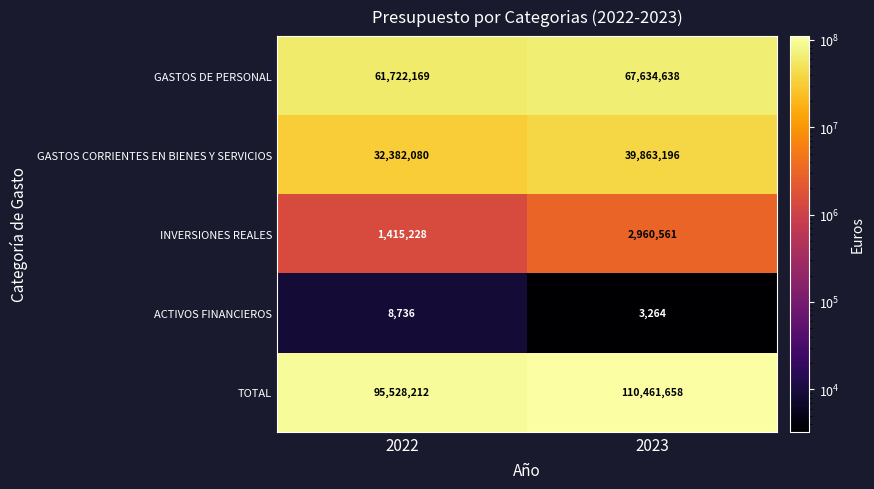

List the series in order of their peak value, lowest first.

ACTIVOS FINANCIEROS, INVERSIONES REALES, GASTOS CORRIENTES EN BIENES Y SERVICIOS, GASTOS DE PERSONAL, TOTAL